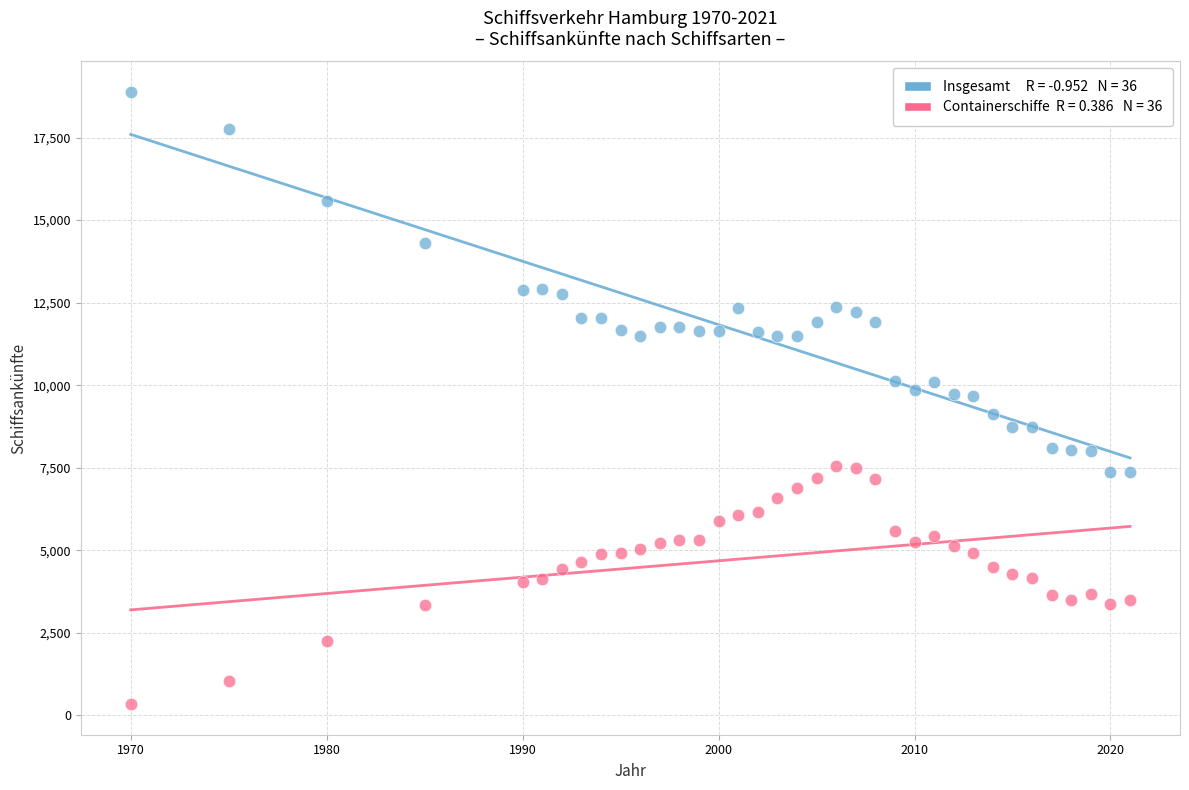

Across all data points, what is the range of Y values (max minus min)?

18540